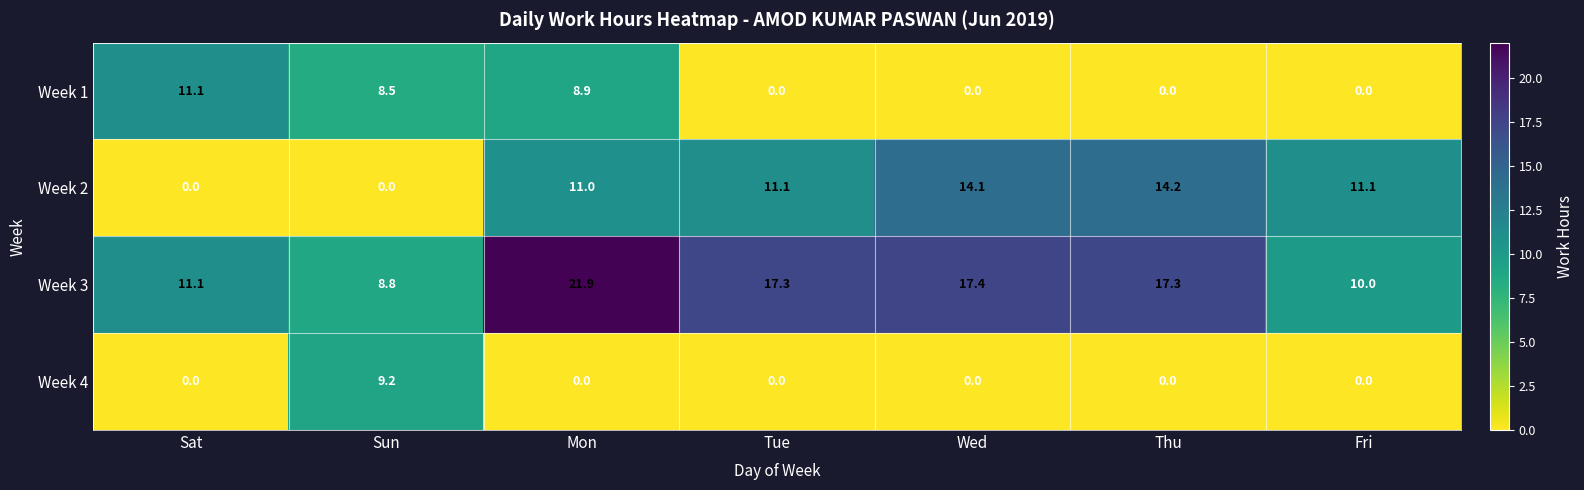

What value does the Week 3 series have at Fri?

10.0